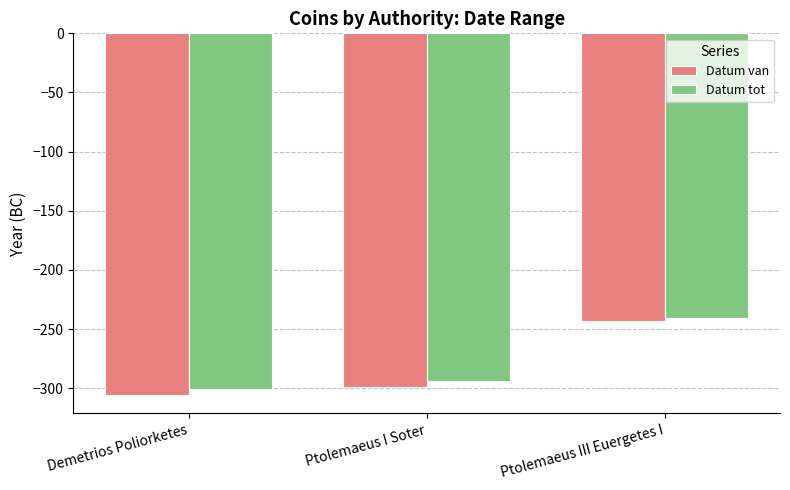

What are all the series names shown in the legend?

Datum van, Datum tot